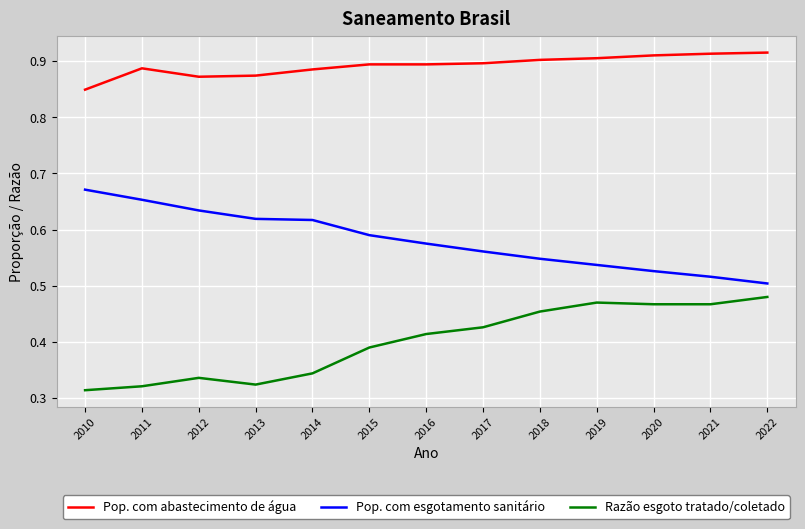

Rank the series by their average value, from lowest to highest.

Razão esgoto tratado/coletado, Pop. com esgotamento sanitário, Pop. com abastecimento de água